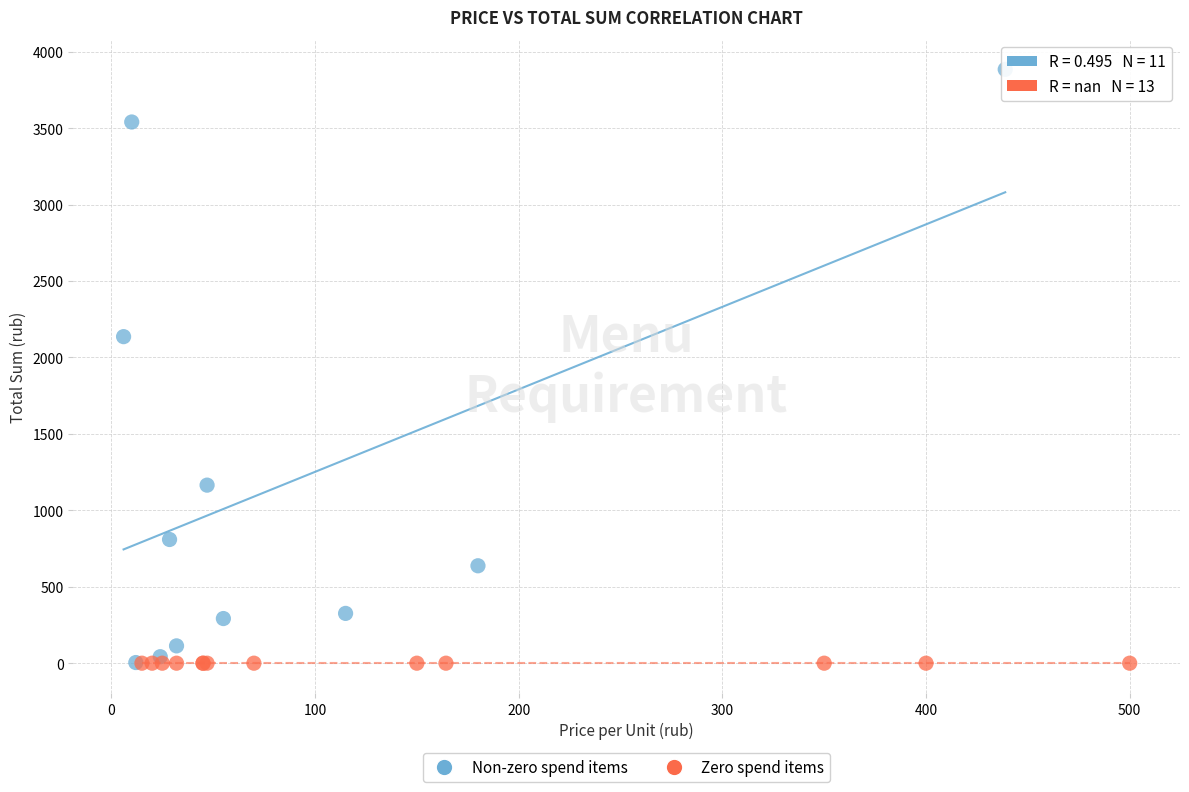

What are all the series names shown in the legend?

Non-zero spend items, Zero spend items